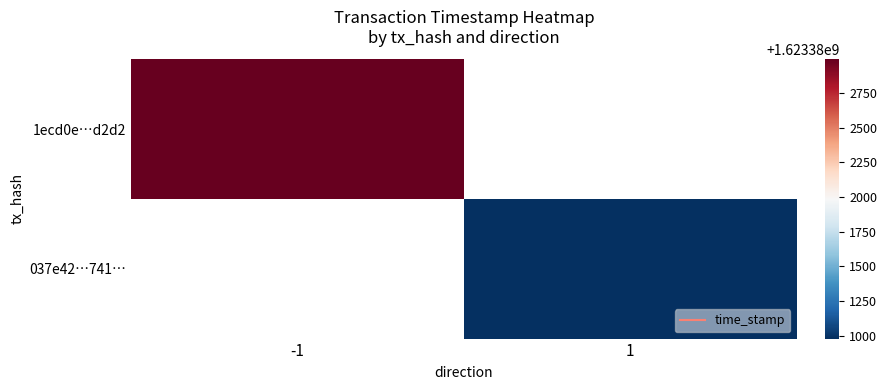

Which series has the widest spread of values?

1ecd0e…d2d2